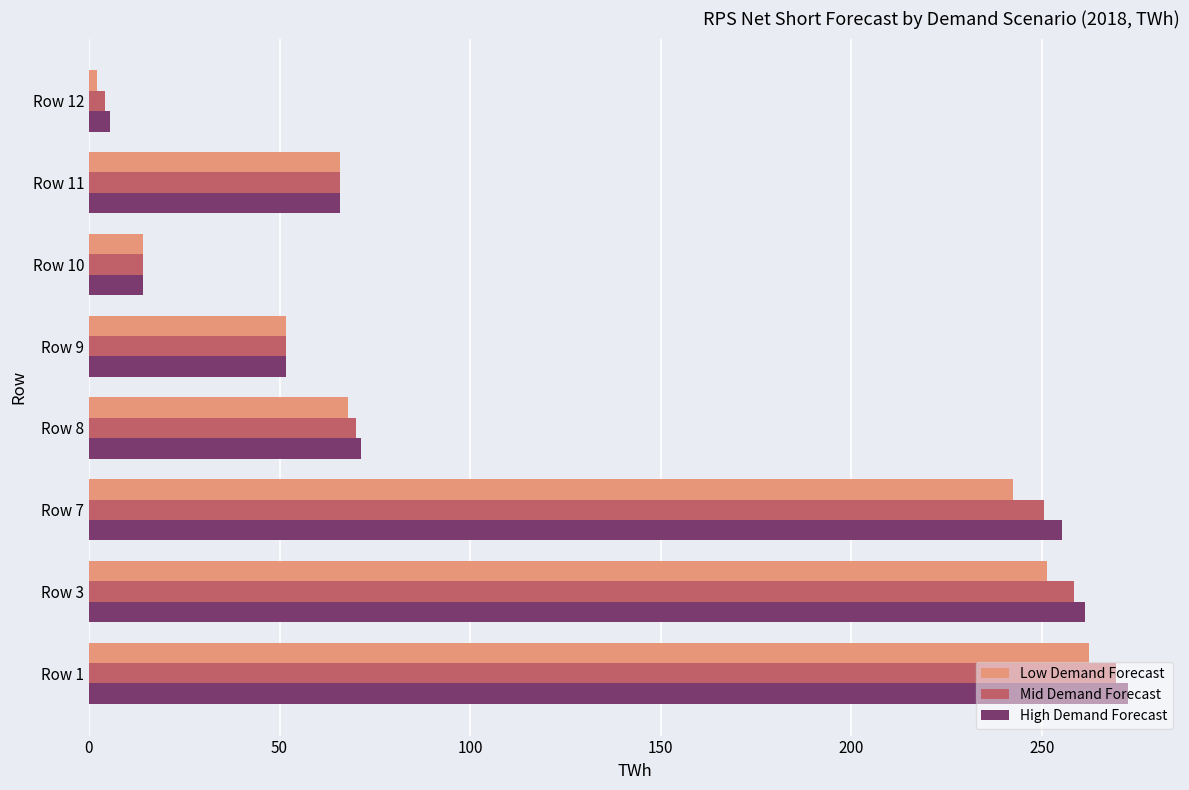

At how many categories does at least one series exceed 148?

3